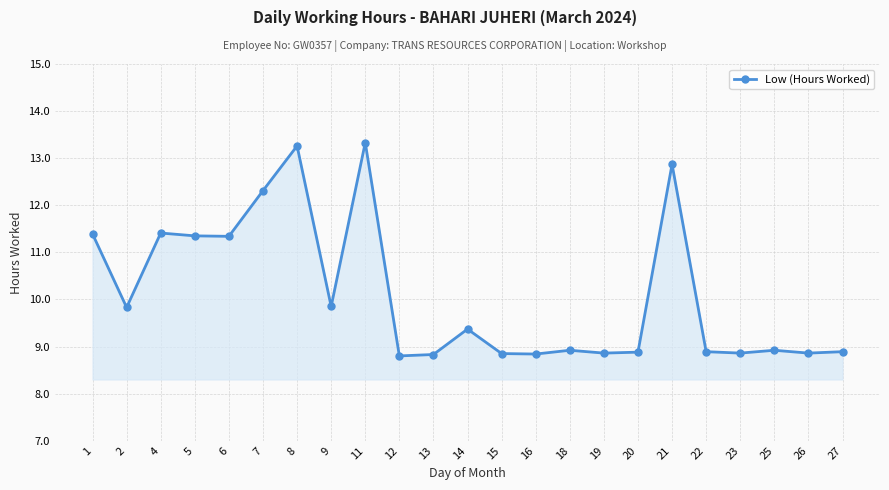

What is the greatest value displayed?

13.3